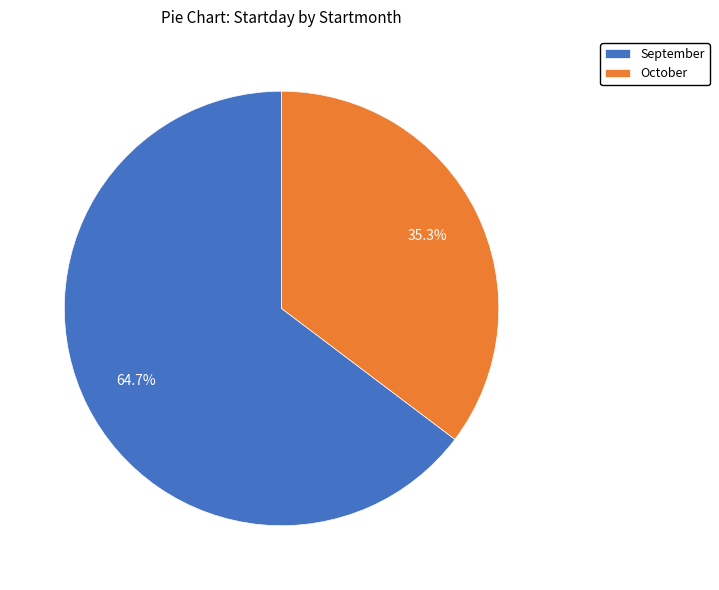

Does any single category account for the majority?

Yes